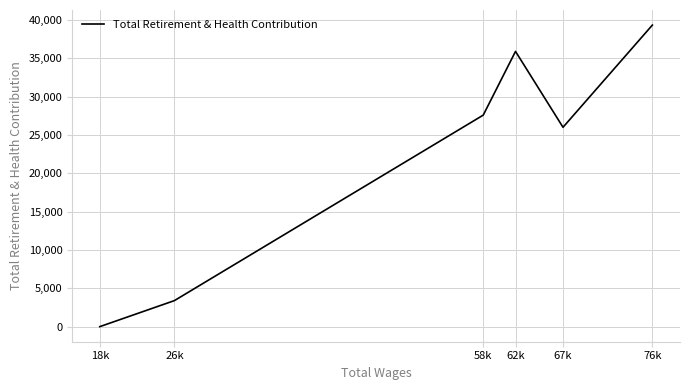

How many points are higher than both their immediate neighbors (excluding endpoints)?

1